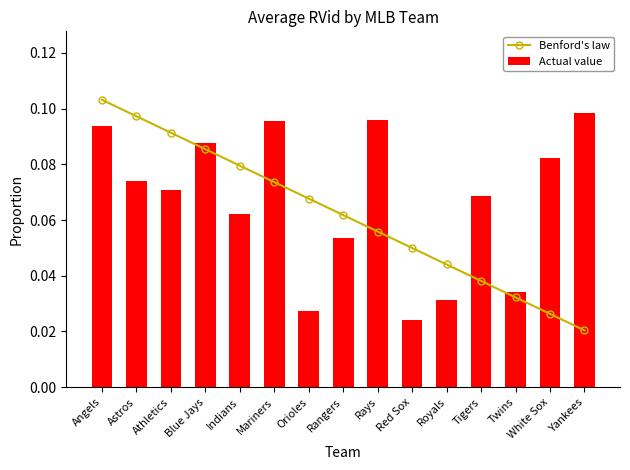

List the series in order of their peak value, highest first.

Benford's law, Actual value